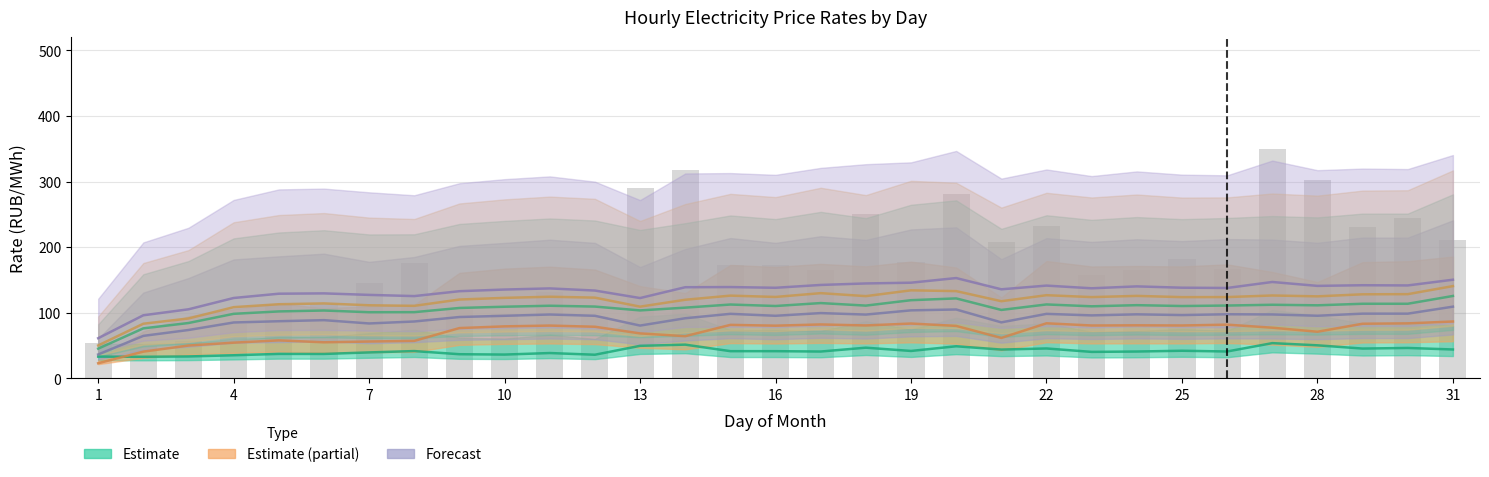

Between 27 and 23, which is larger?

27